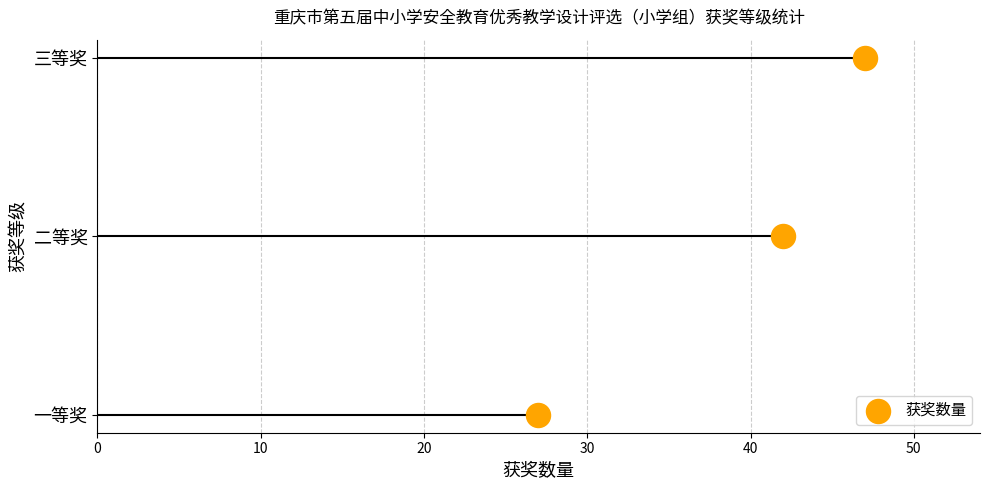

Between 10 and 0, which is larger?

10